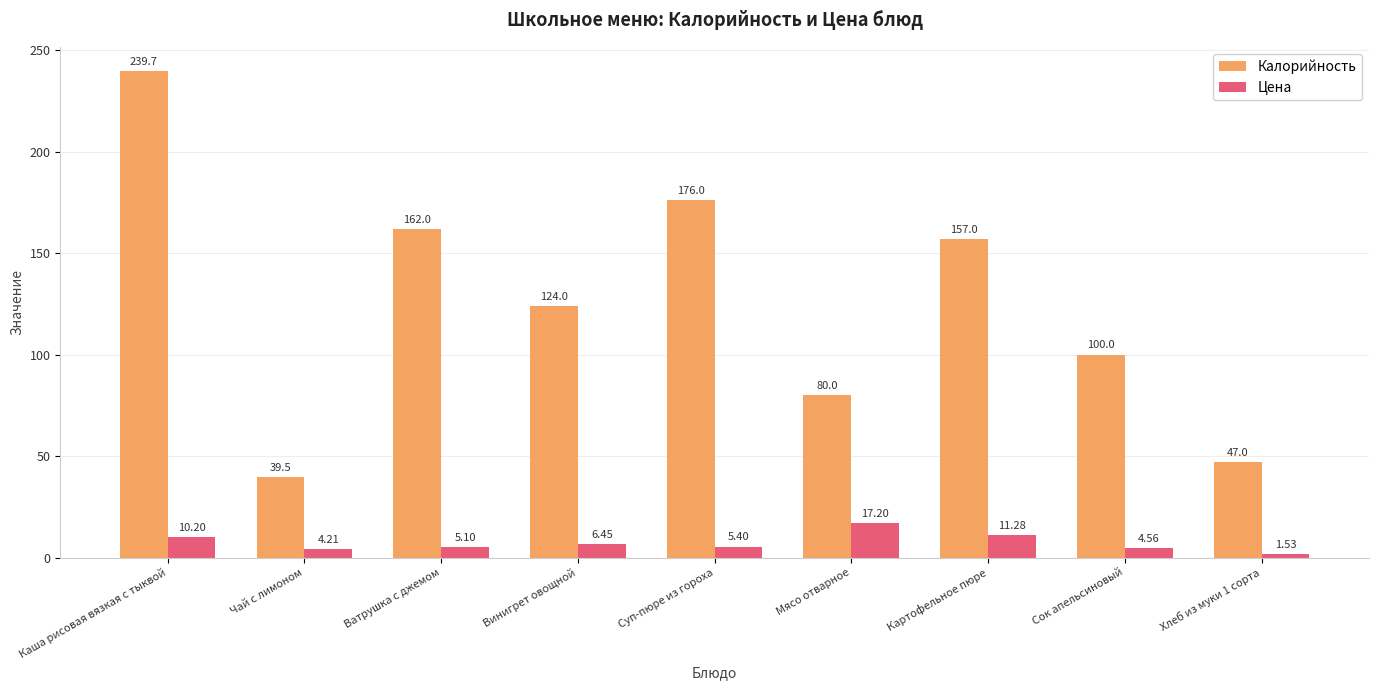

What are all the series names shown in the legend?

Калорийность, Цена